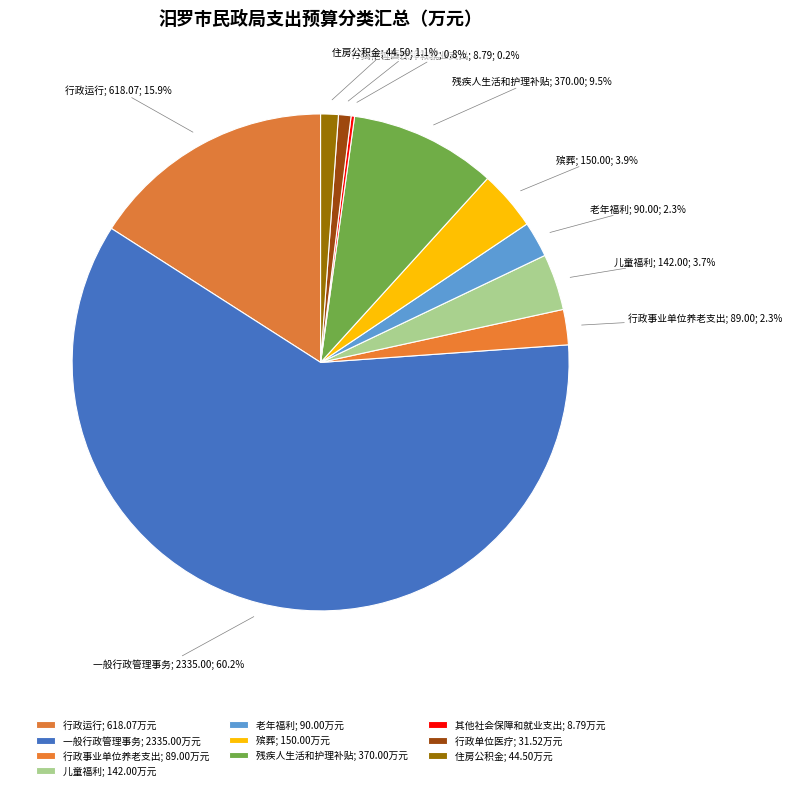

How many segments does this pie chart have?

10